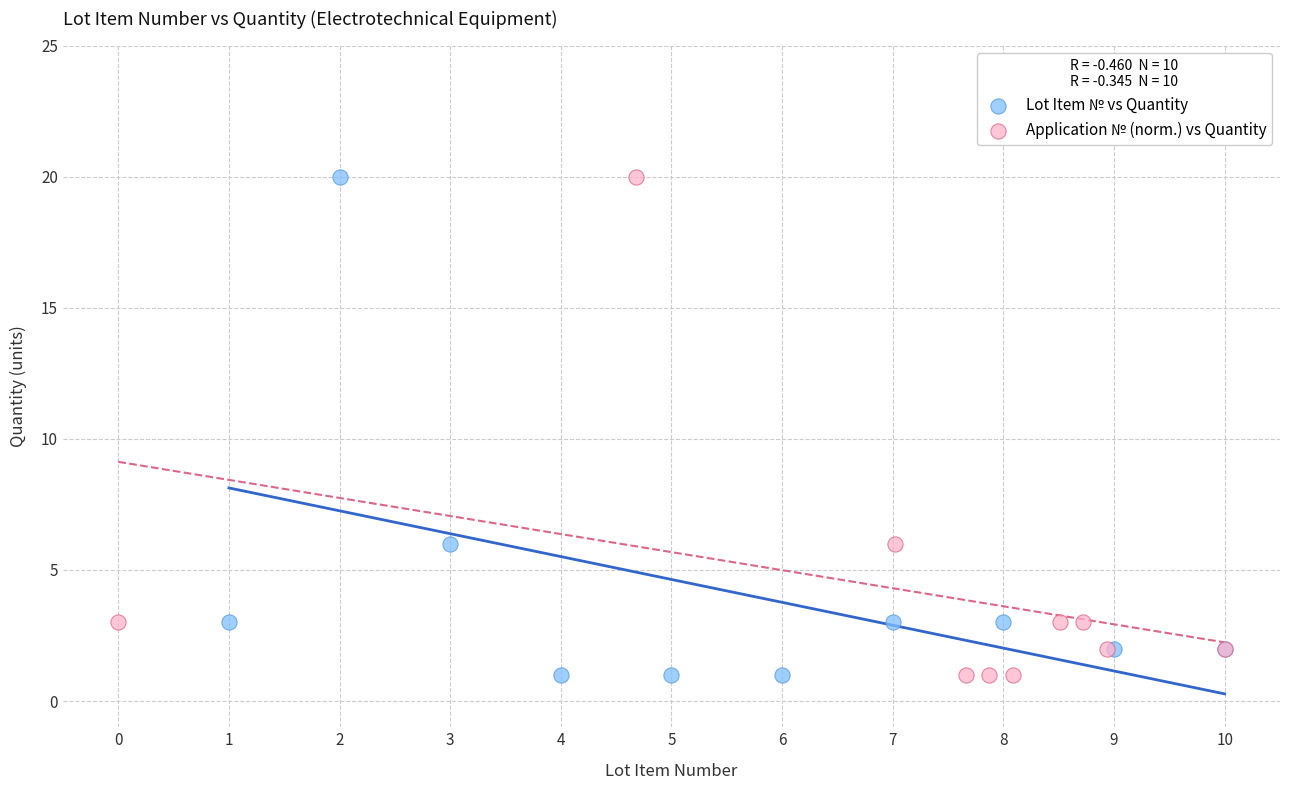

What are all the series names shown in the legend?

Lot Item № vs Quantity, Application № (norm.) vs Quantity